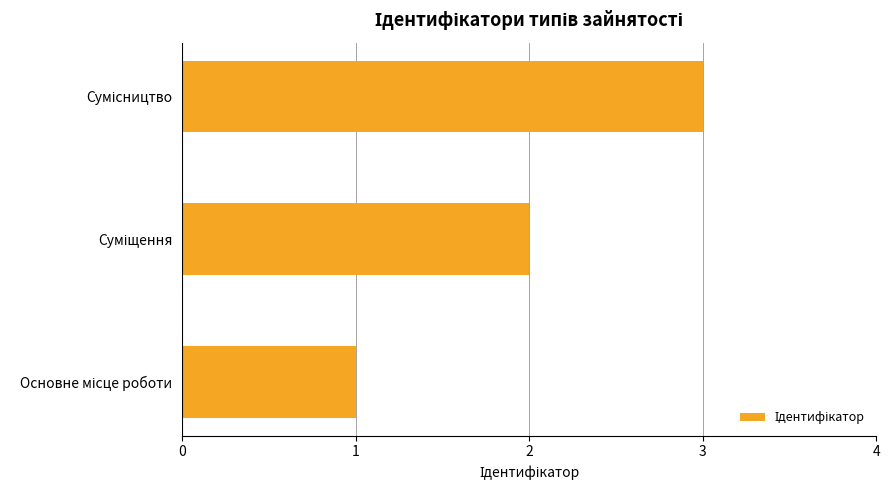

What is the maximum value shown in the chart?

3